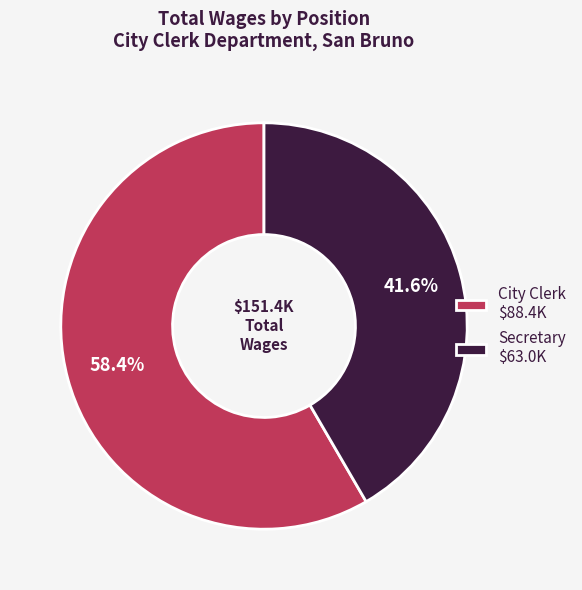

Which slice represents more than half of the pie?

City Clerk